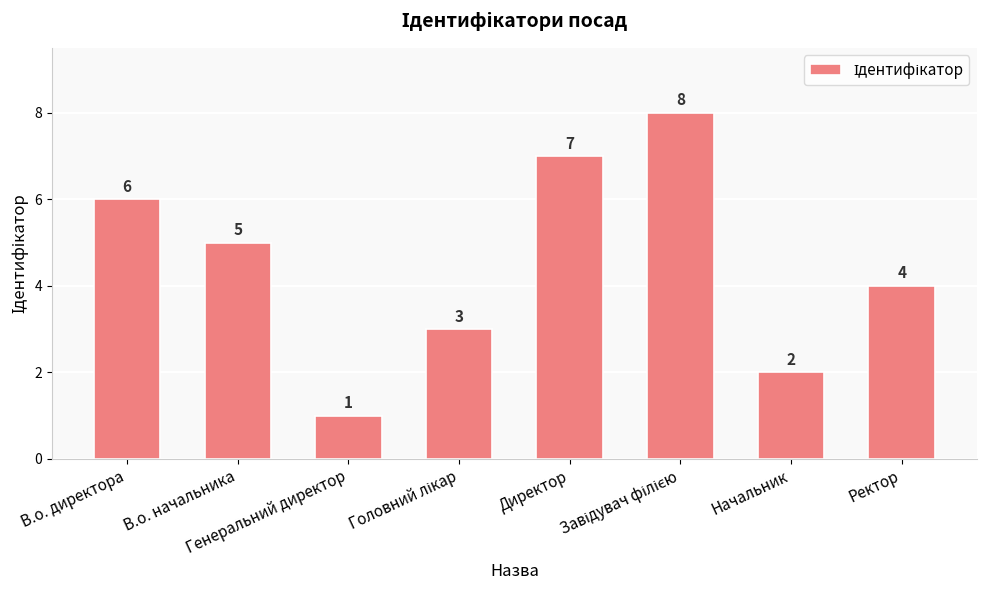

How many values are between 3 and 7?

5